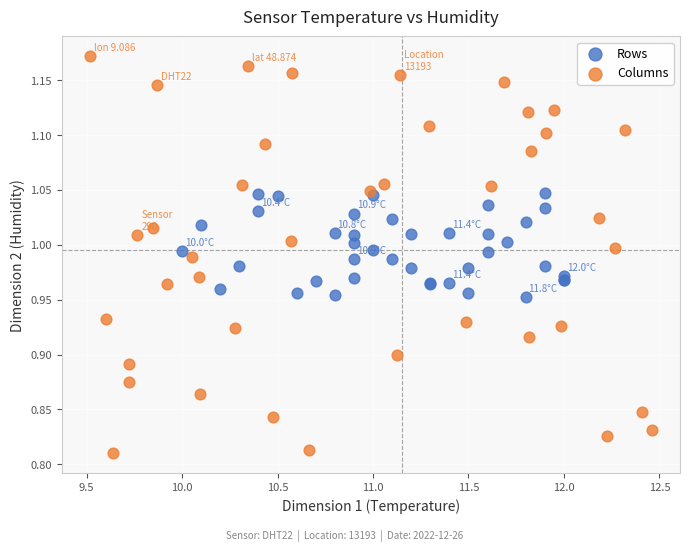

Which series contains the highest Y value?

Columns